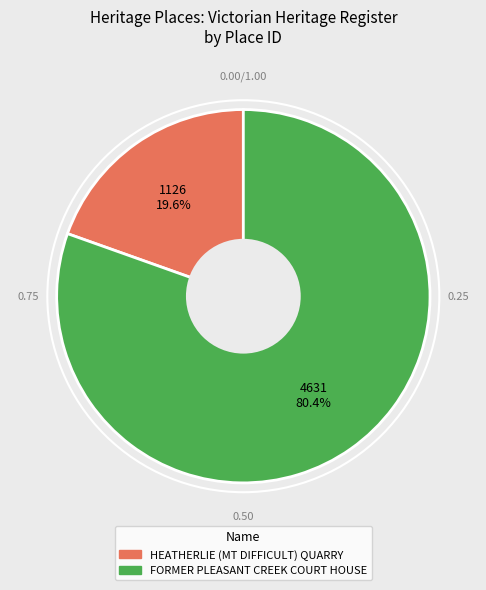

Does HEATHERLIE (MT DIFFICULT) QUARRY account for over 50% of the chart?

No